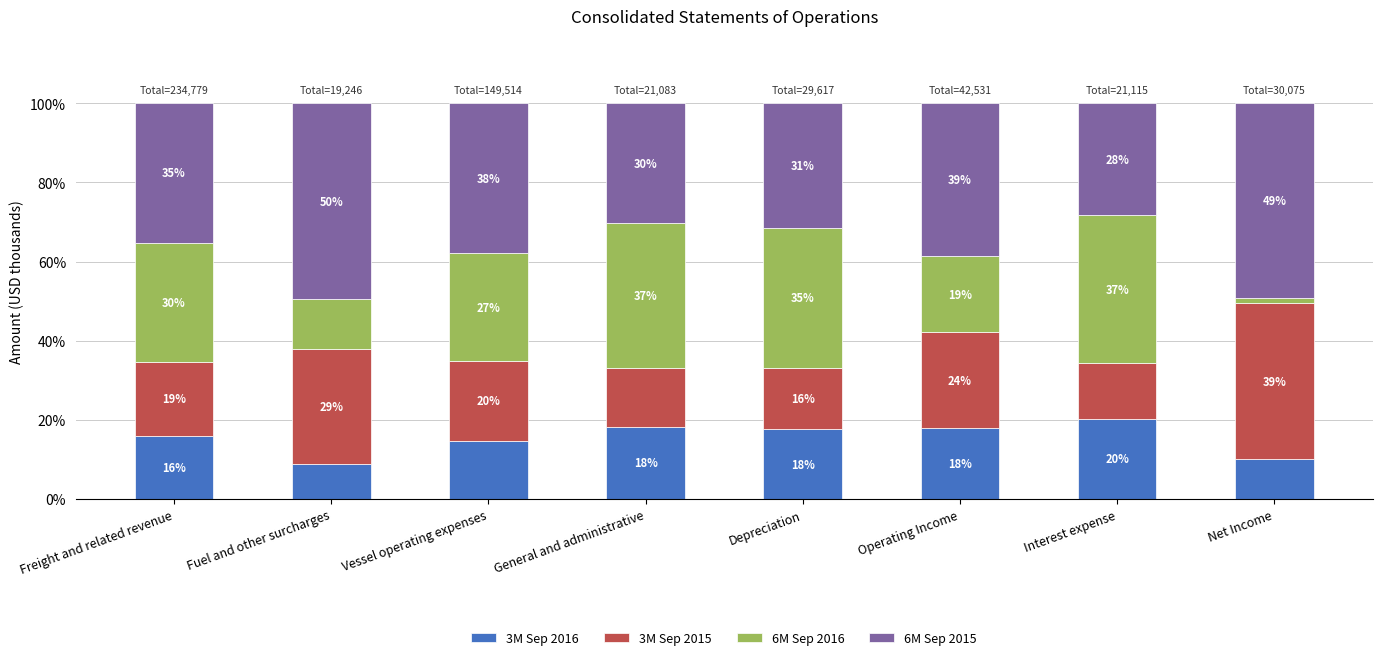

How many bars are there in total?

8